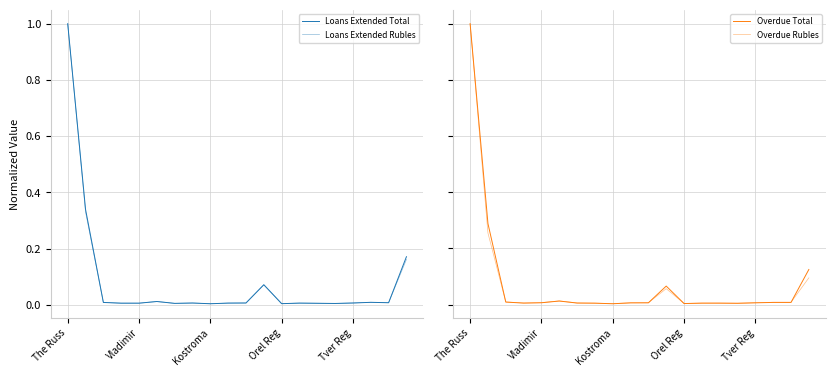

After their last crossing, which series has the higher values: Loans Extended Total or Overdue Rubles?

Loans Extended Total